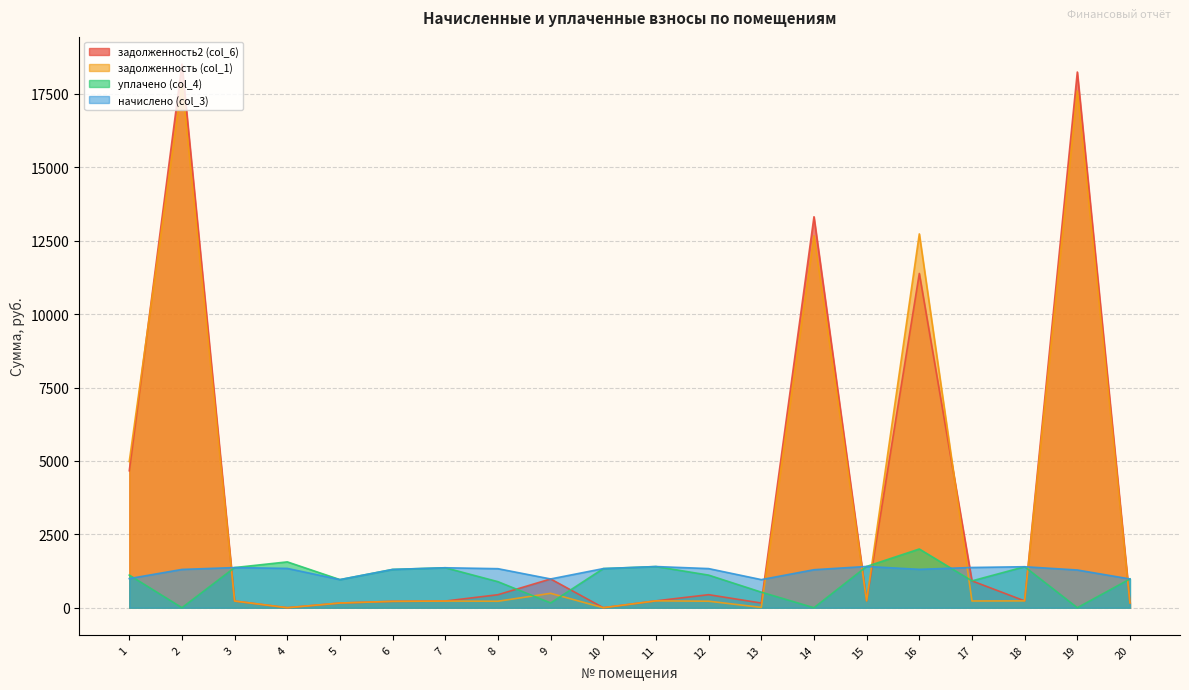

How many times do уплачено (col_4) and задолженность (col_1) cross each other?

9